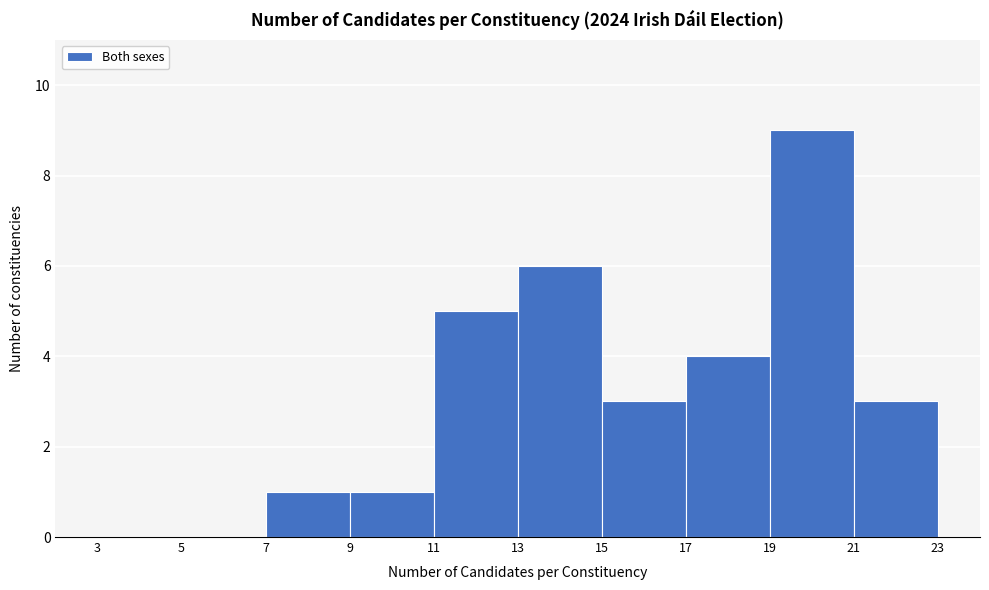

What is the height of the bar covering 11 to 13 on the x-axis? The values are not printed on the chart, so give them approximately, as read against the axis.

5